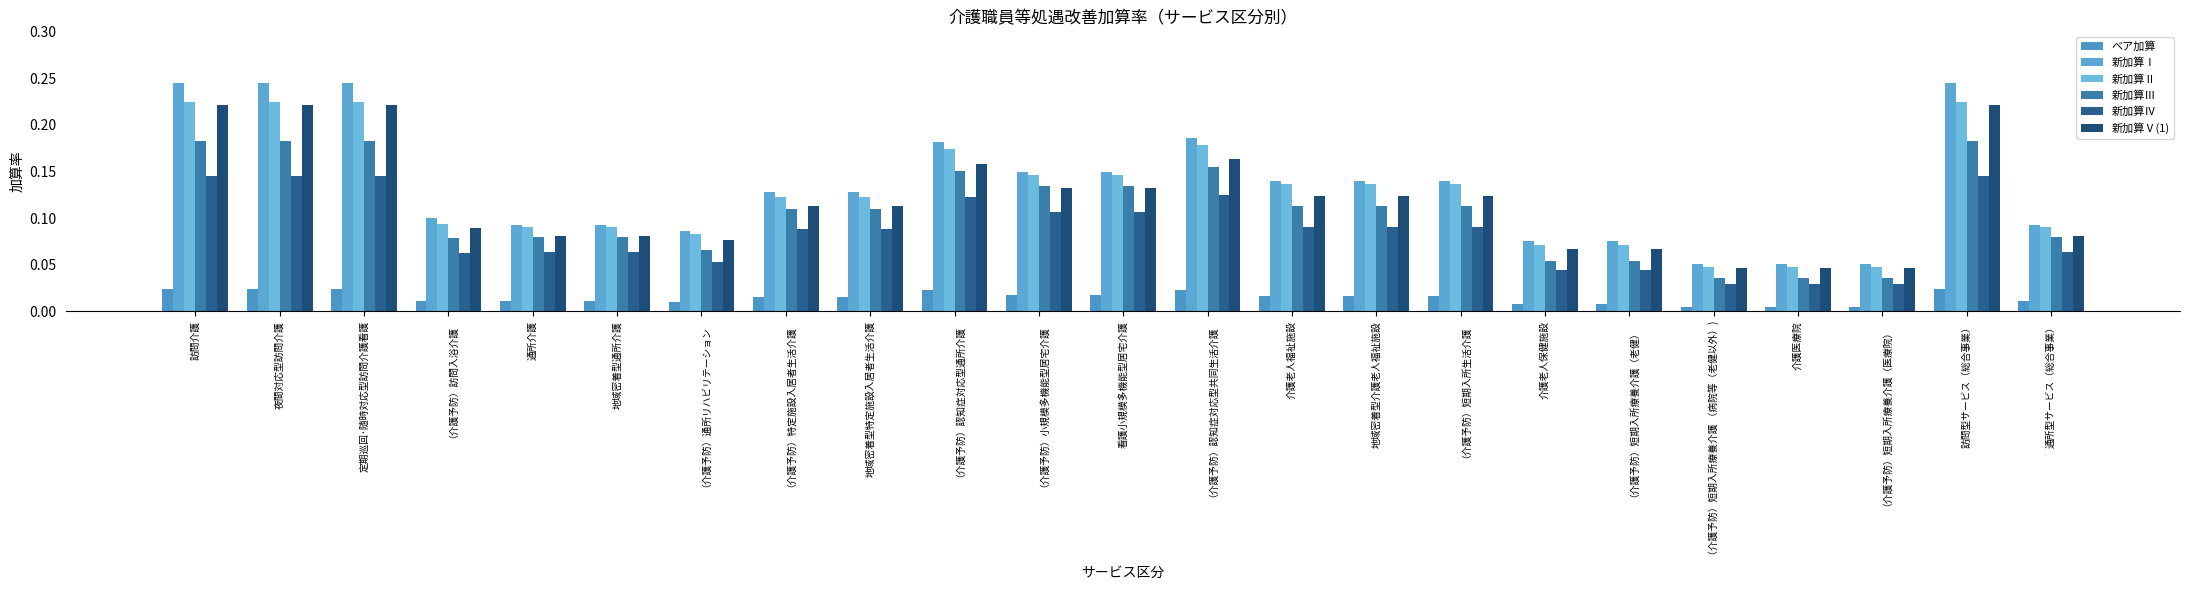

At which category does the chart reach its peak across all series?

訪問介護